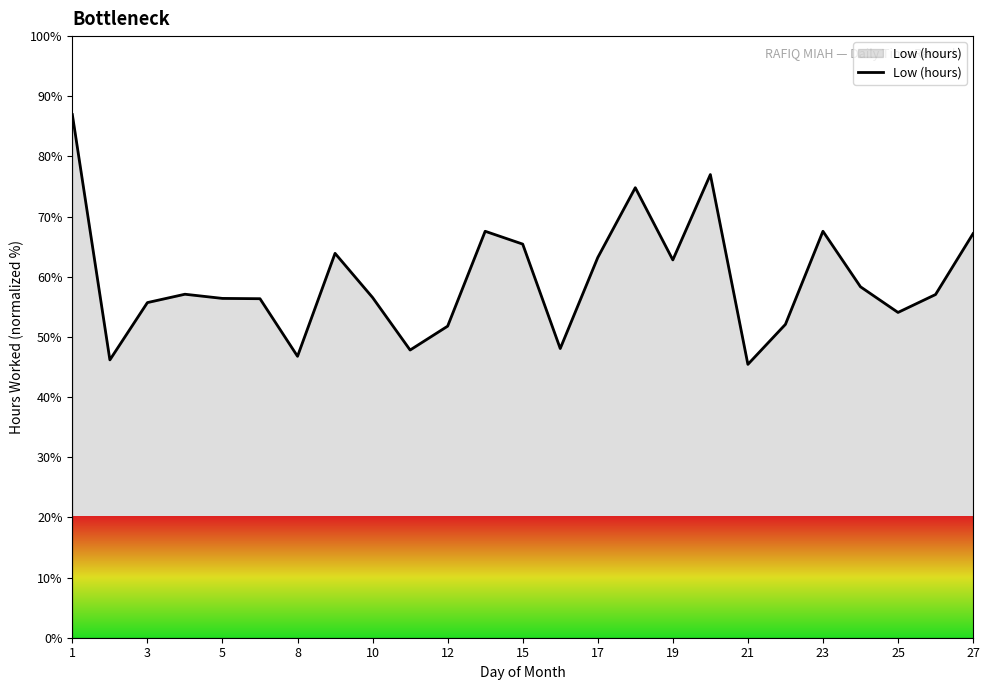

What is the difference between the maximum and minimum values?

41.5